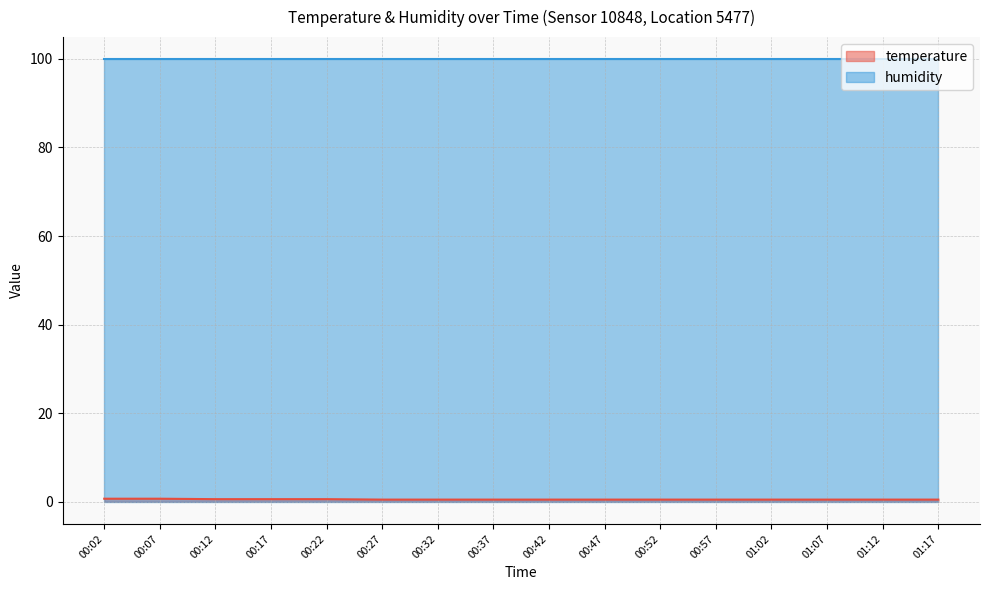

What is the label of the 8th point from the right?

00:42